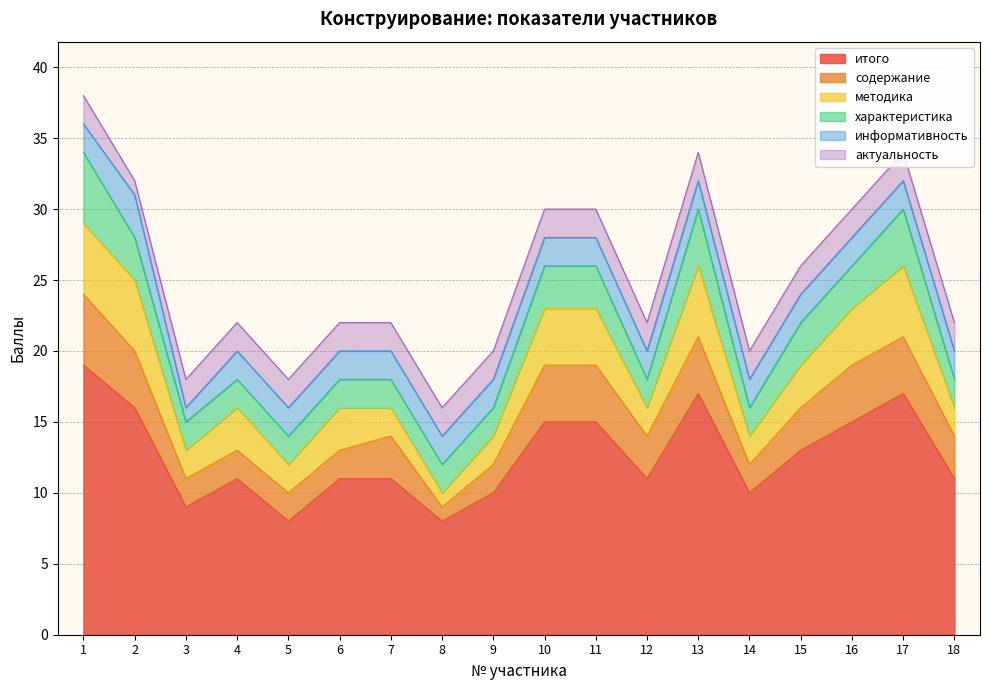

How many intersections are there between методика and содержание?

3